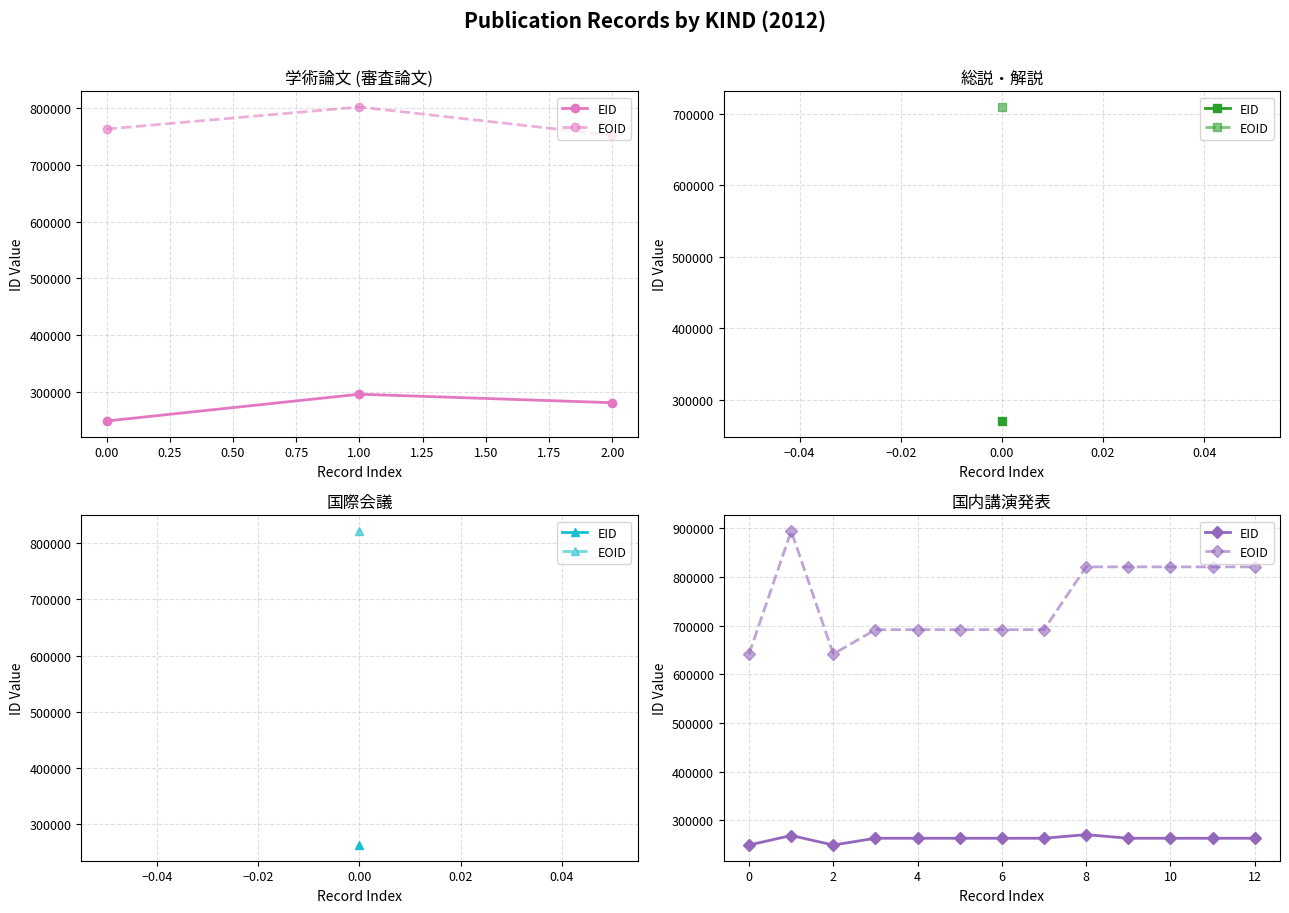

What is the difference between the second highest and minimum values in the EID series?

19549